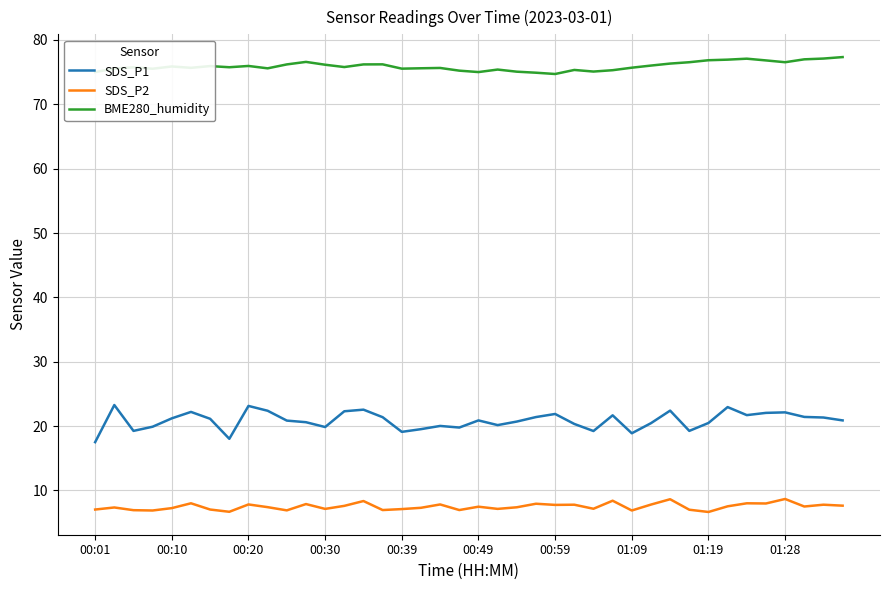

Which series has the widest spread of values?

SDS_P1